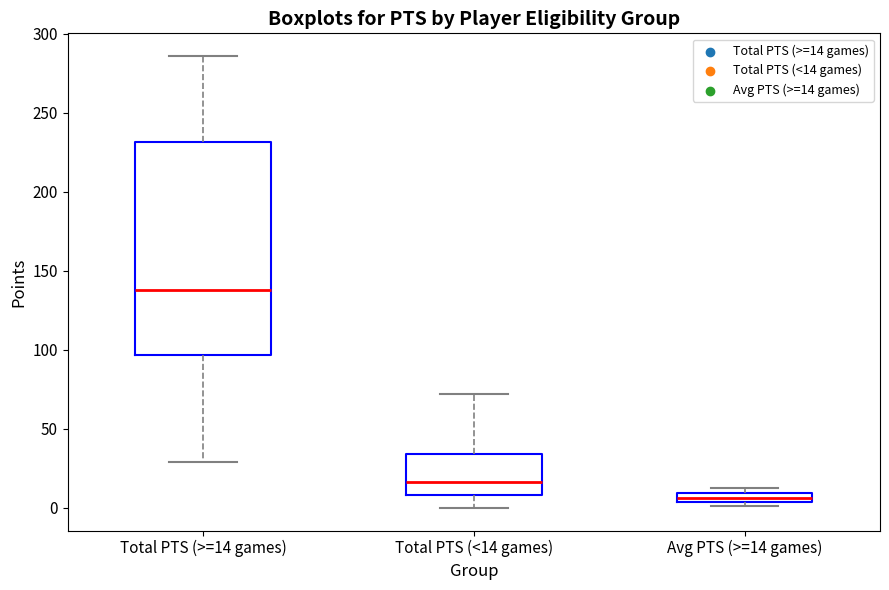

Comparing the boxes themselves (not the whiskers), which one is the tallest?

Total PTS (>=14 games)